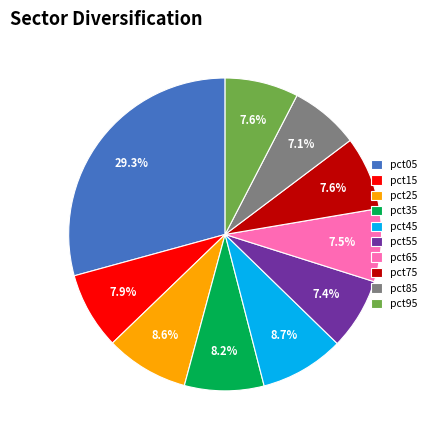

The pct15 slice represents 8% of the pie. True or false?

True